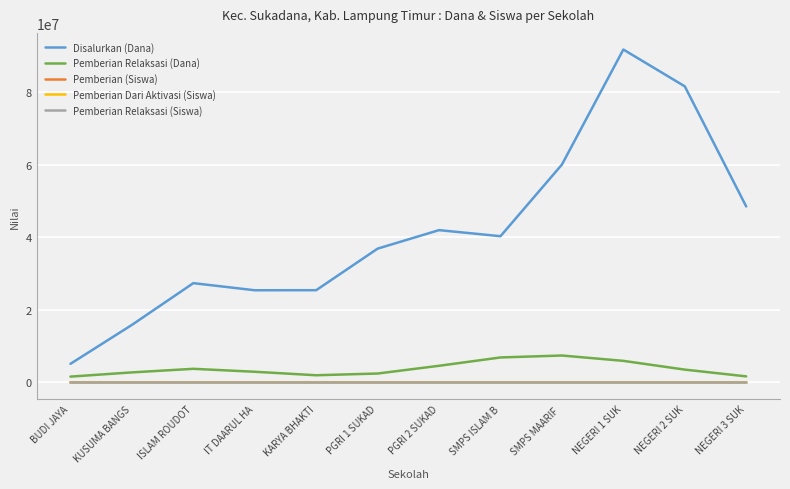

What is the average value of the Pemberian Relaksasi (Siswa) series?

6.4